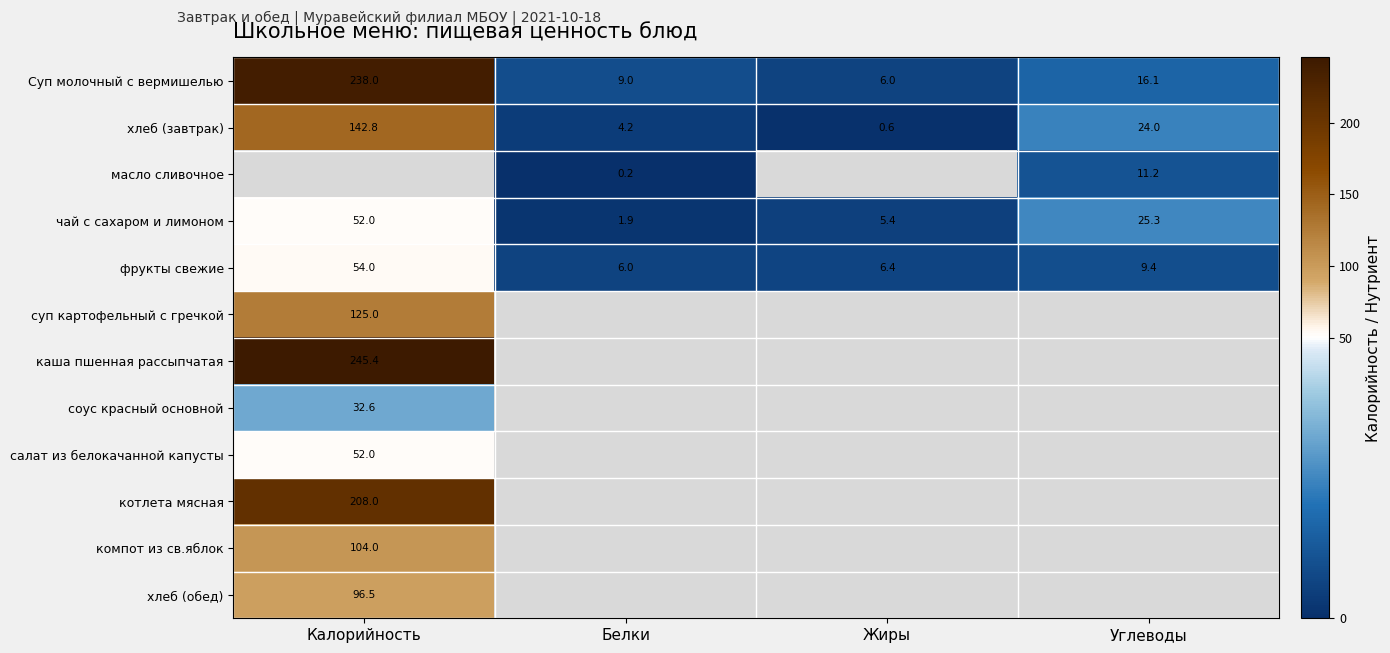

Where is Суп молочный с вермишелью nearest to the value 122?

Углеводы